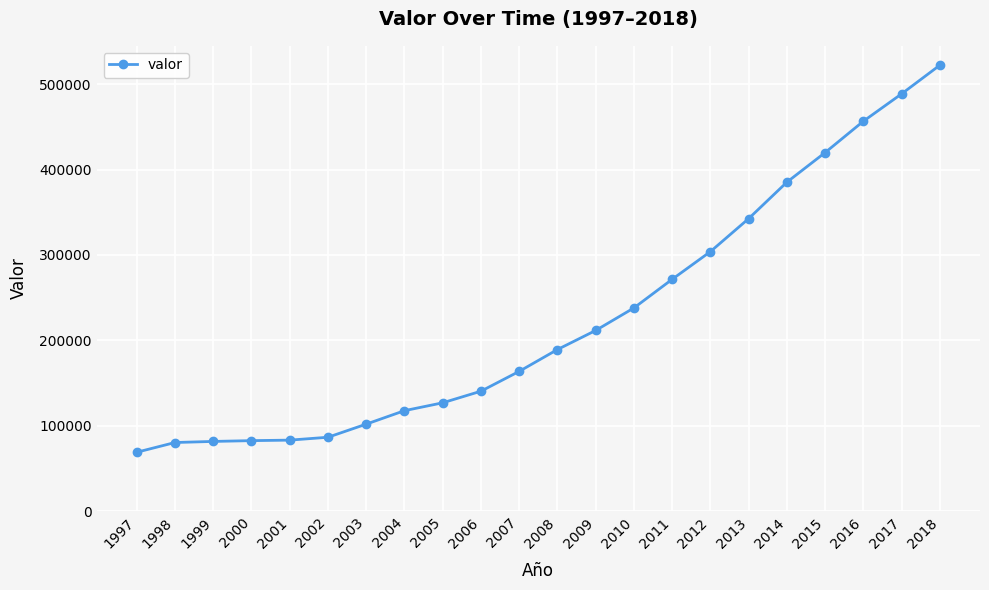

What is the value of the 5th point from the left?

83054